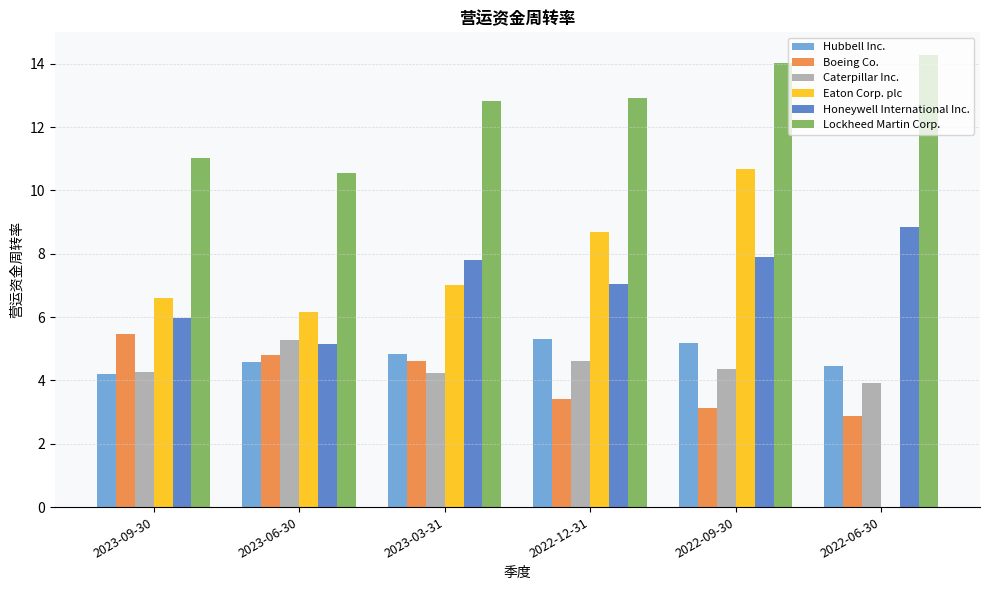

What is the difference between the Honeywell International Inc. values at 2023-09-30 and 2022-06-30?

2.9